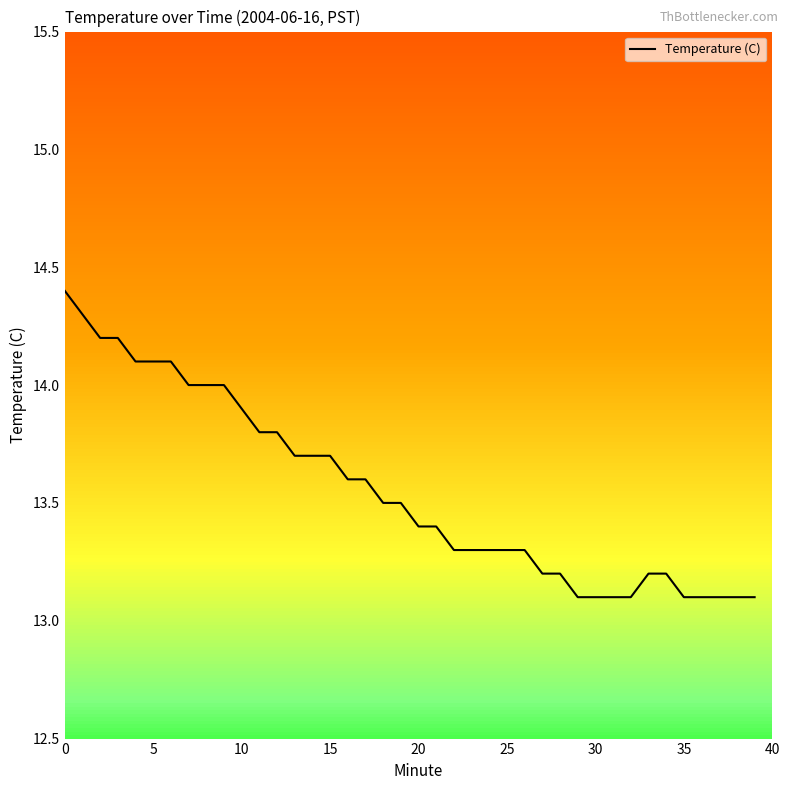

What is the difference between the maximum and minimum values?

1.3